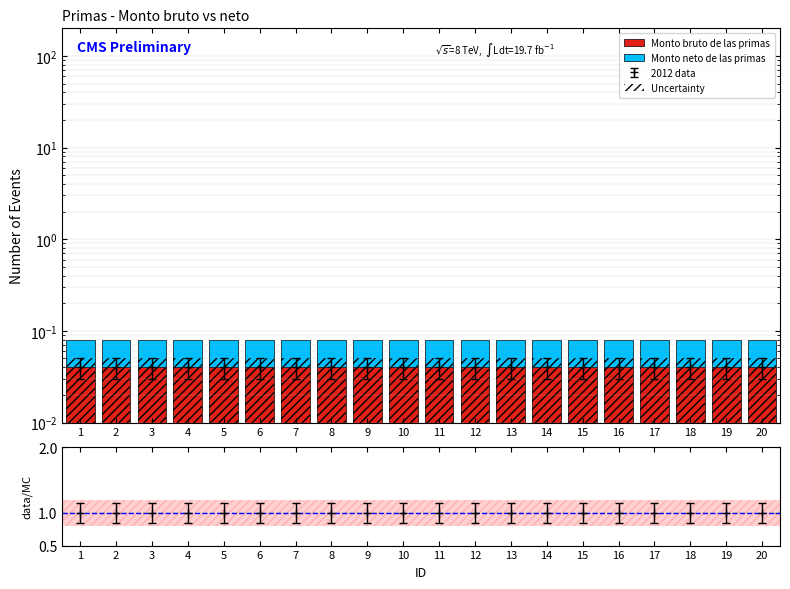

What is the greatest value displayed?

0.1